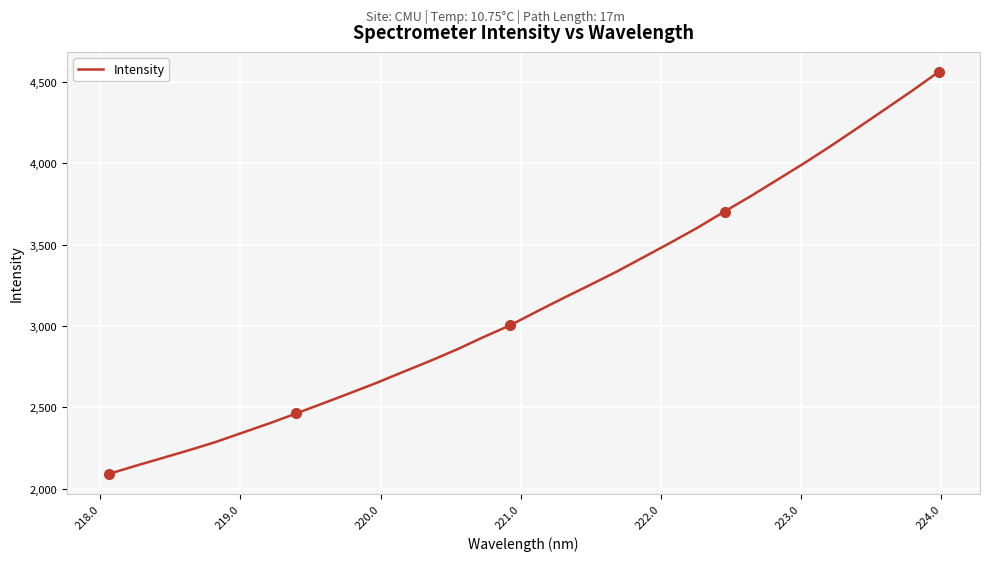

What is the minimum value shown in the chart?

2090.6